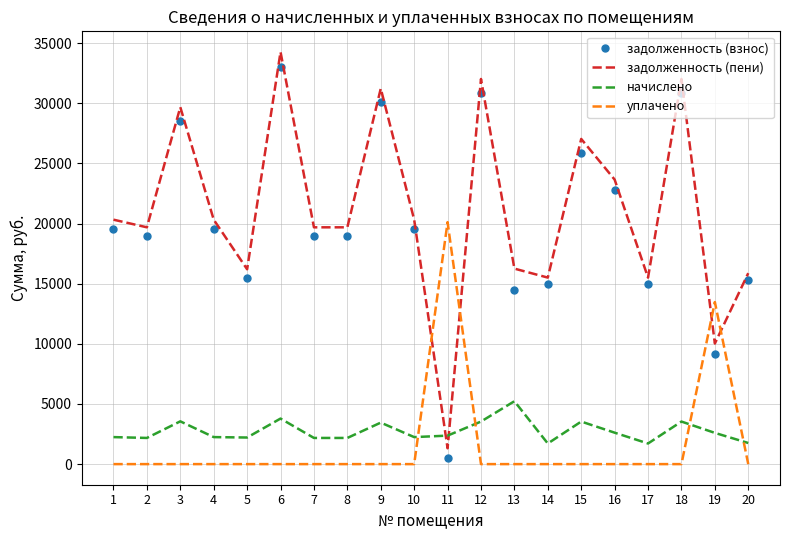

What is the difference between the задолженность (пени) values at 19 and 10?

10301.6